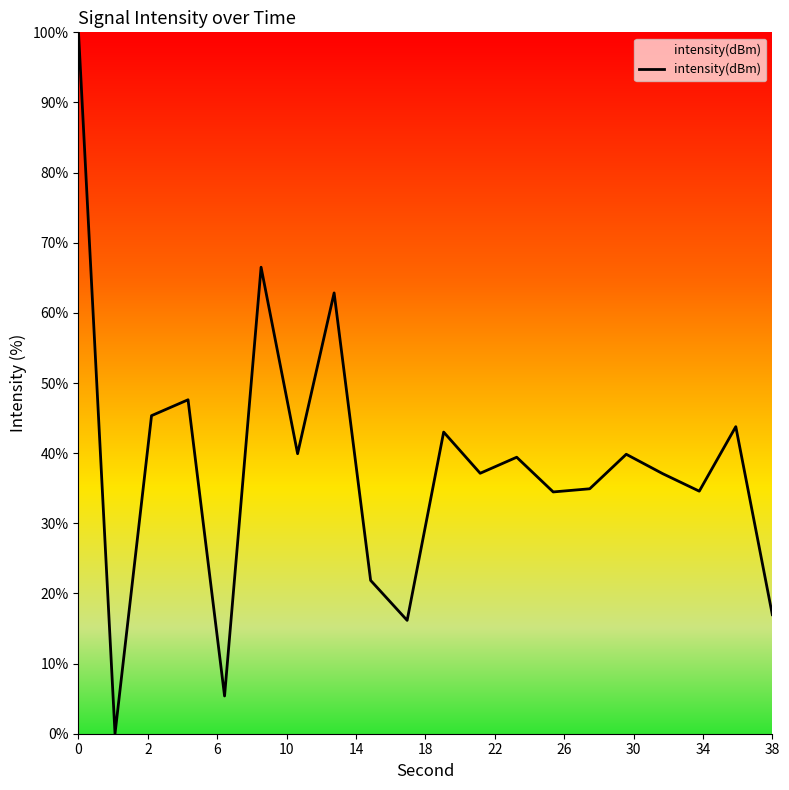

Count the number of values greater than 39.

10